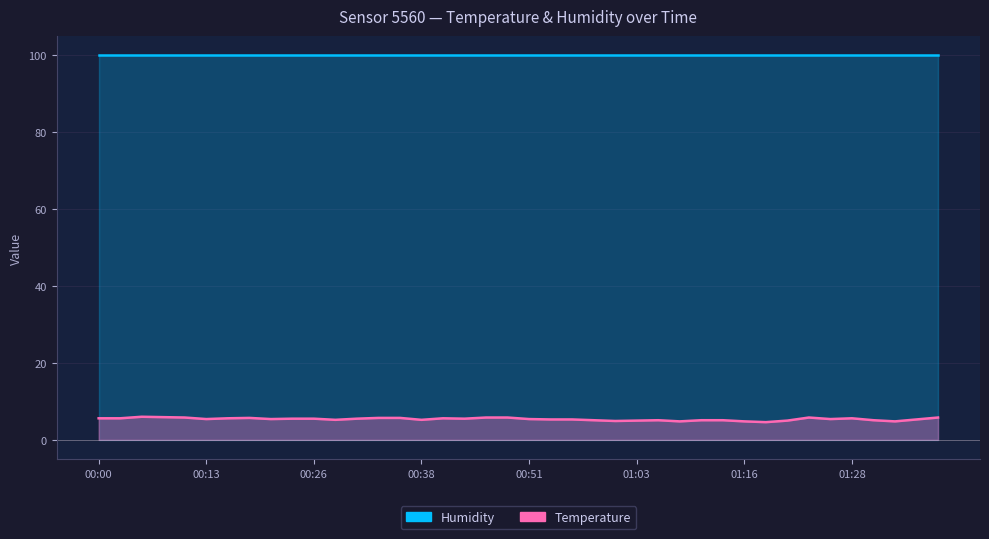

What is the label of the 13th point from the left?

00:31